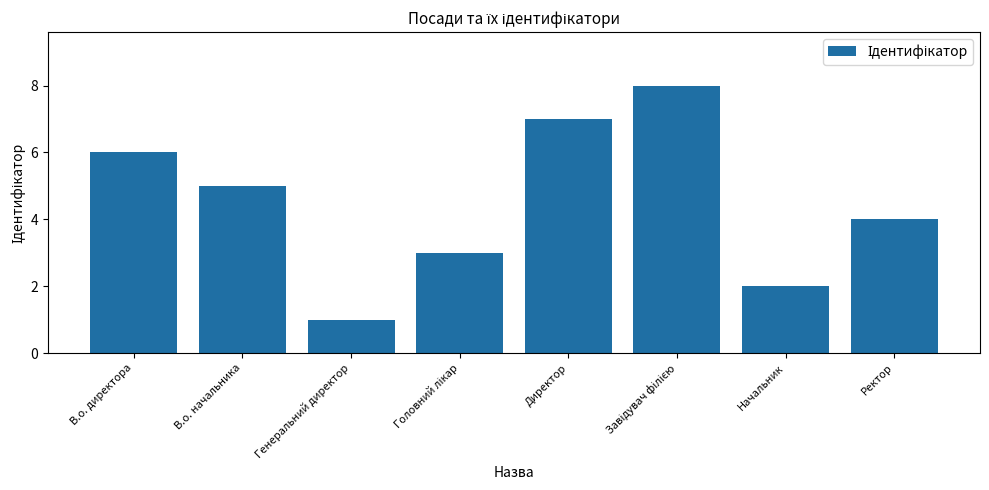

What is the smallest value displayed?

1